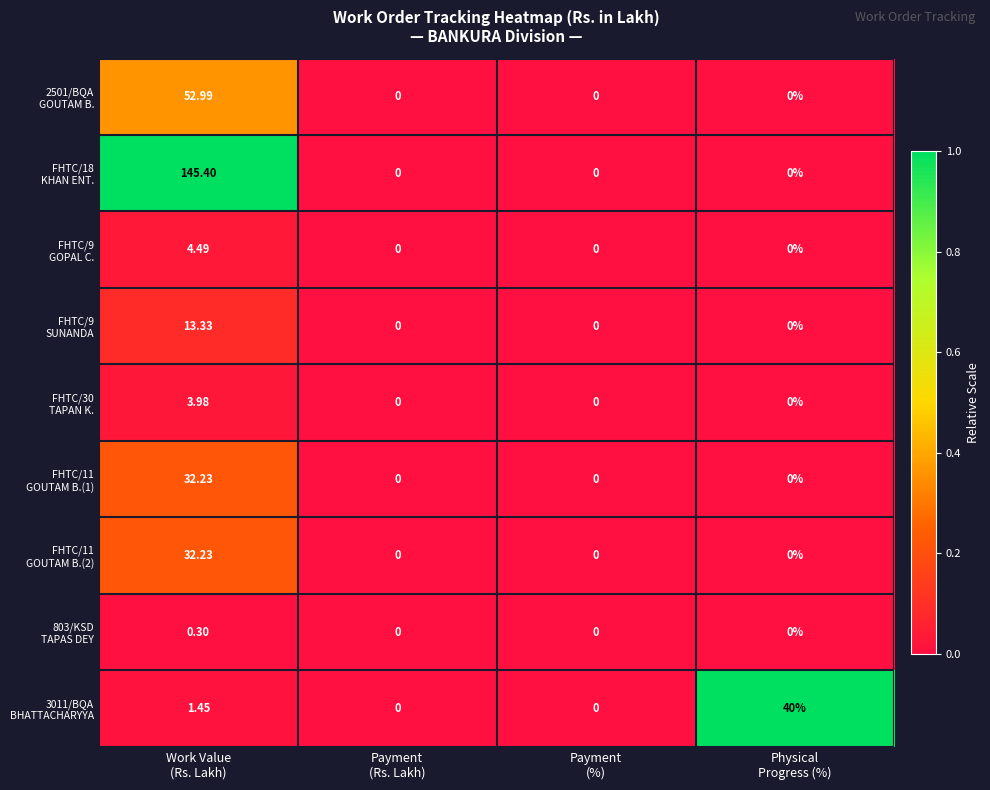

What is the difference between the highest and lowest values at Physical
Progress (%)?

40.0